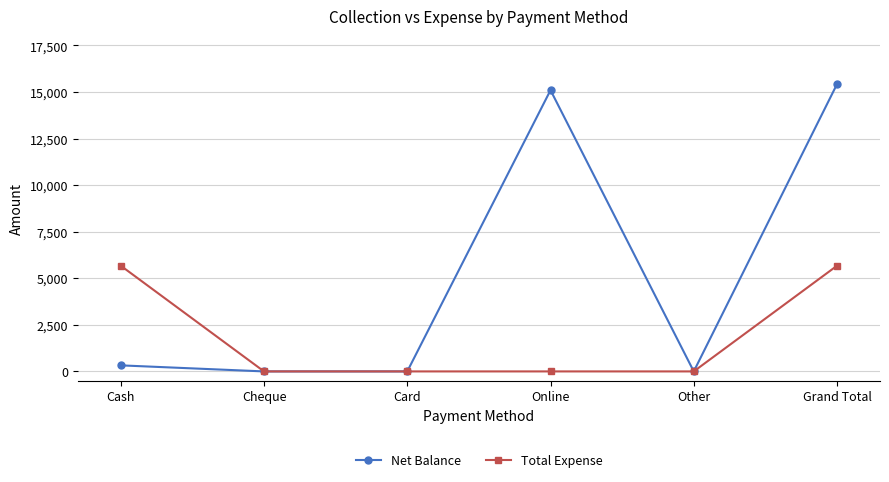

What is the greatest value displayed?

15425